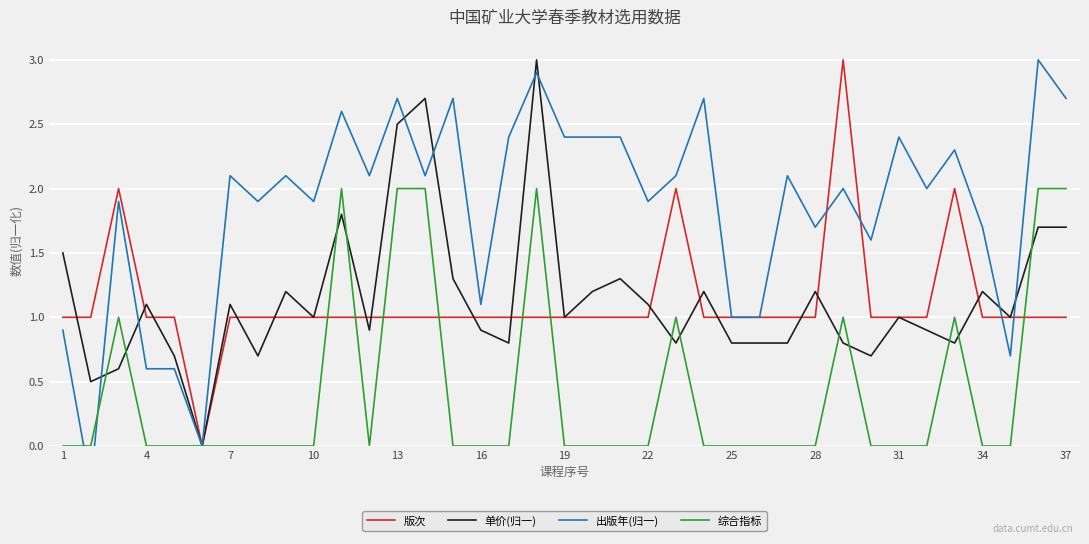

True or false: 综合指标 has a value of 1.3 at 25.

False